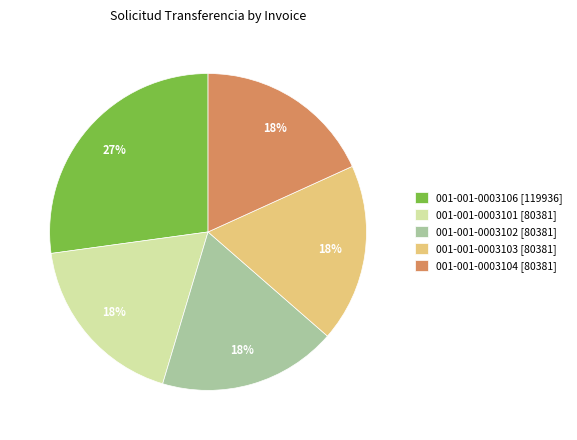

Which has a higher value, 001-001-0003102 [80381] or 001-001-0003106 [119936]?

001-001-0003106 [119936]